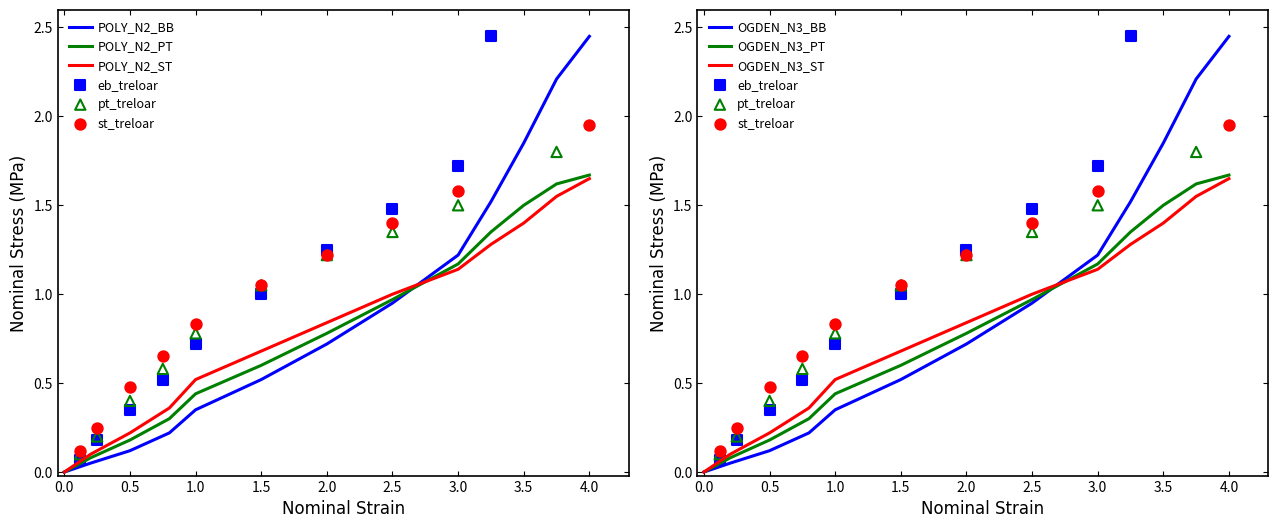

Which series reaches the minimum Y coordinate?

BB